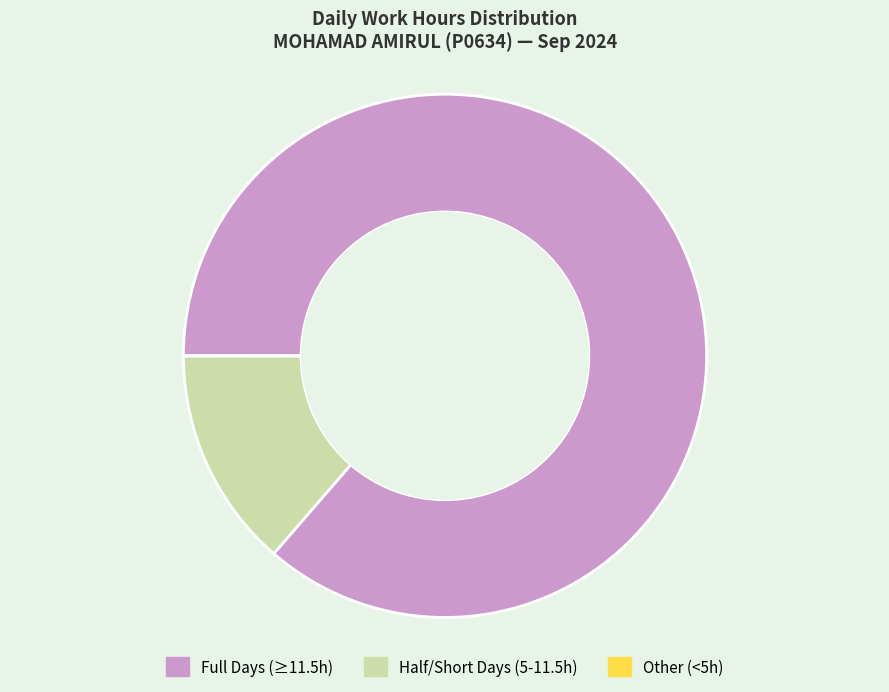

Is there a majority slice in this chart?

Yes